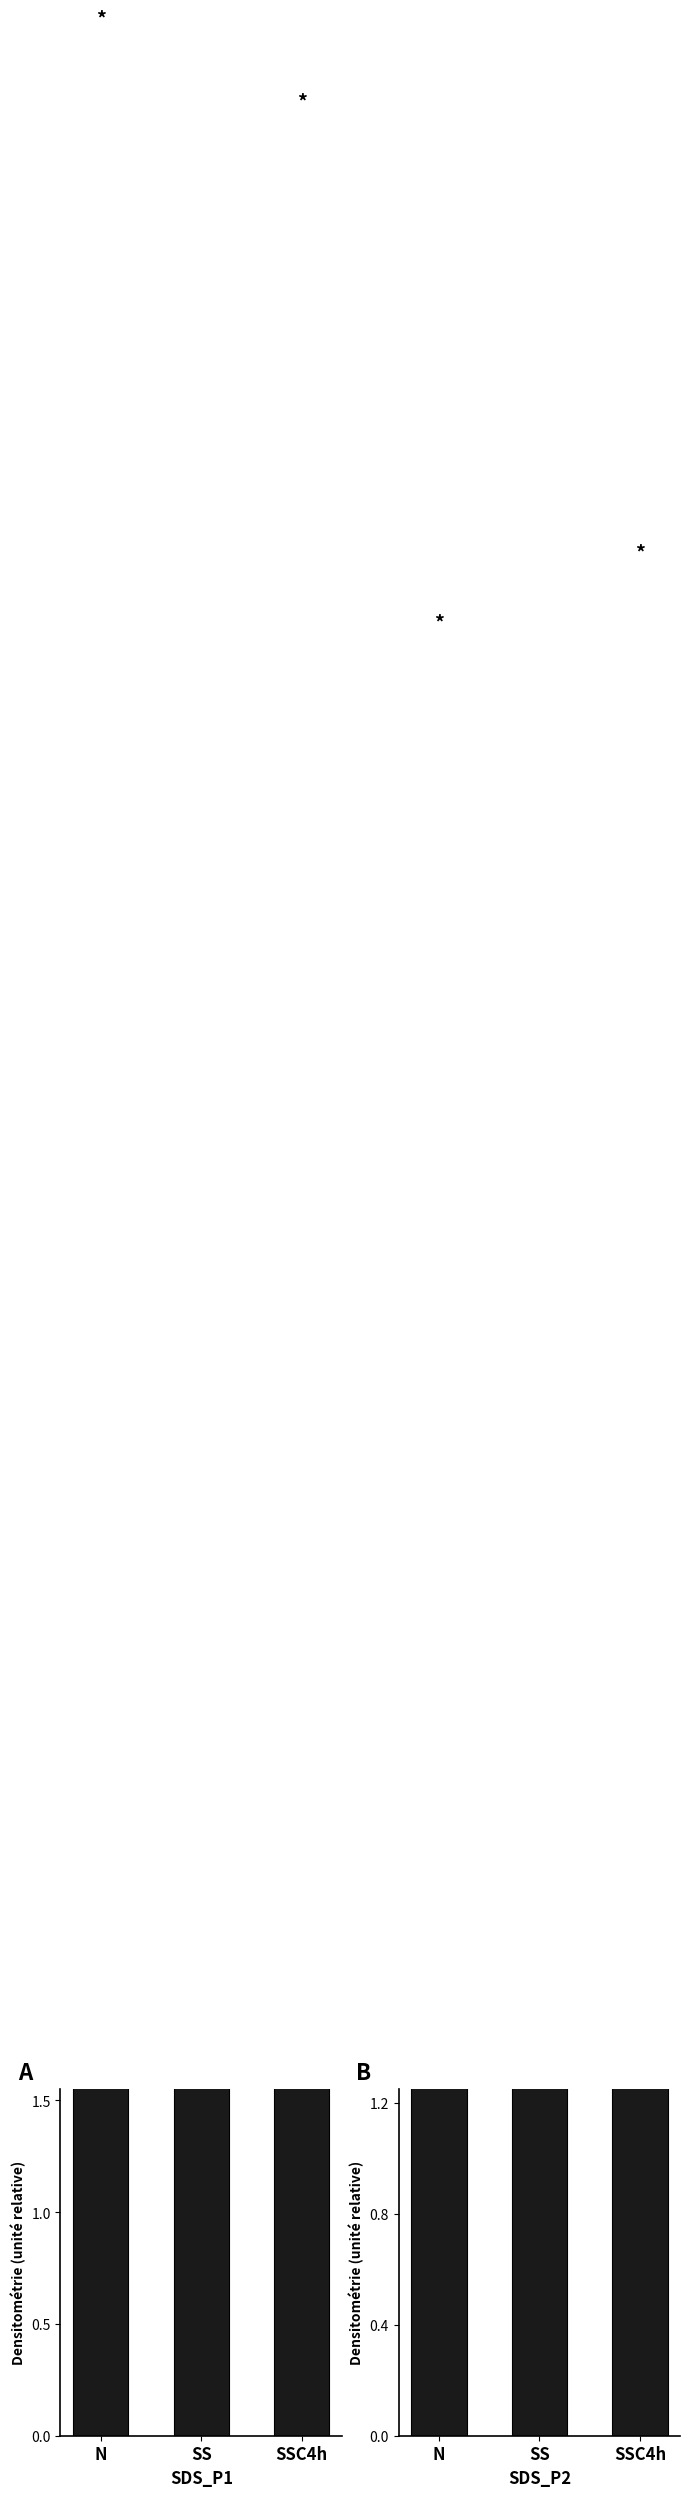

What is the difference between the second highest and minimum values in the SDS_P2 series?

0.1